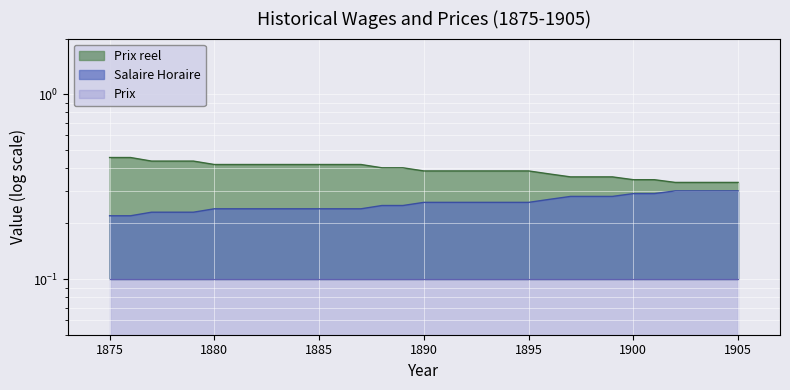

Which category has the highest value across all series?

1875